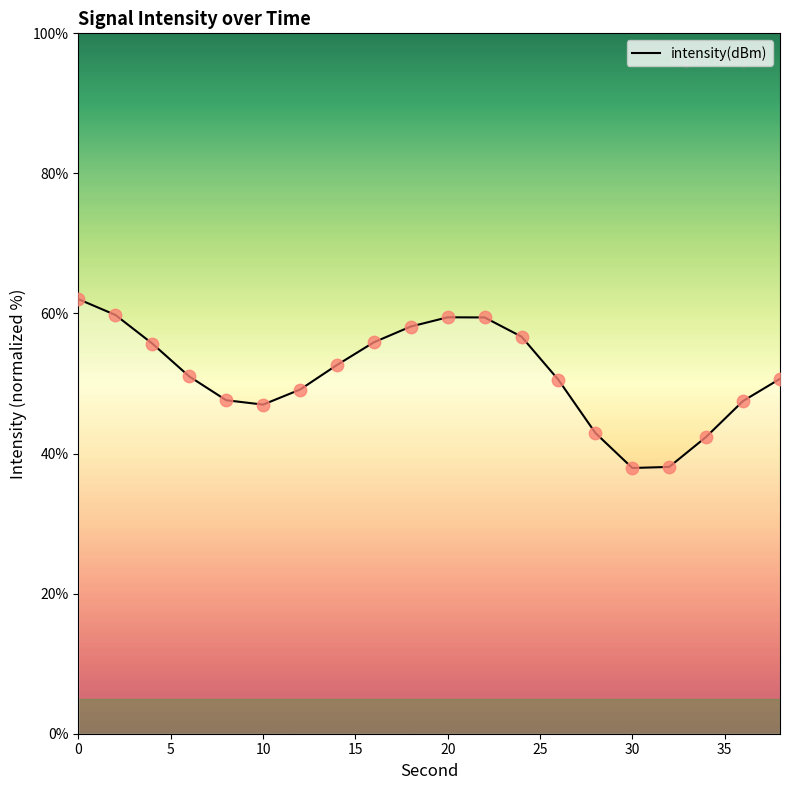

What is the maximum value shown in the chart?

62.0